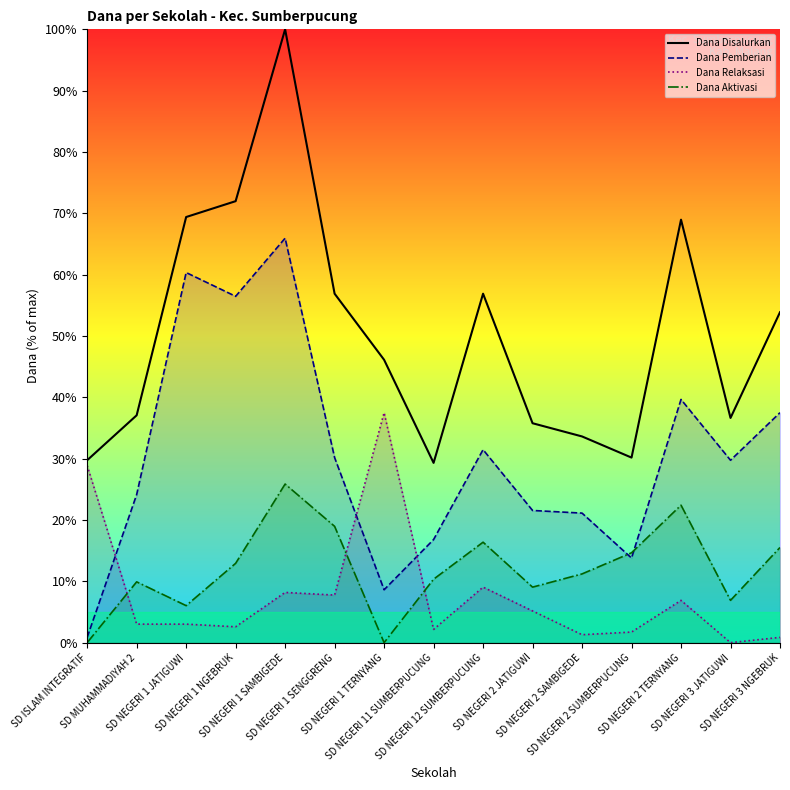

Read the value at SD NEGERI 1 JATIGUWI.

69.4